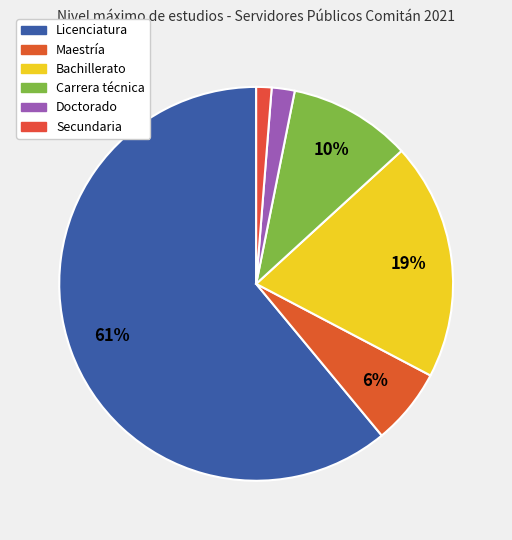

Do Licenciatura and Carrera técnica together represent more than half of the pie?

Yes